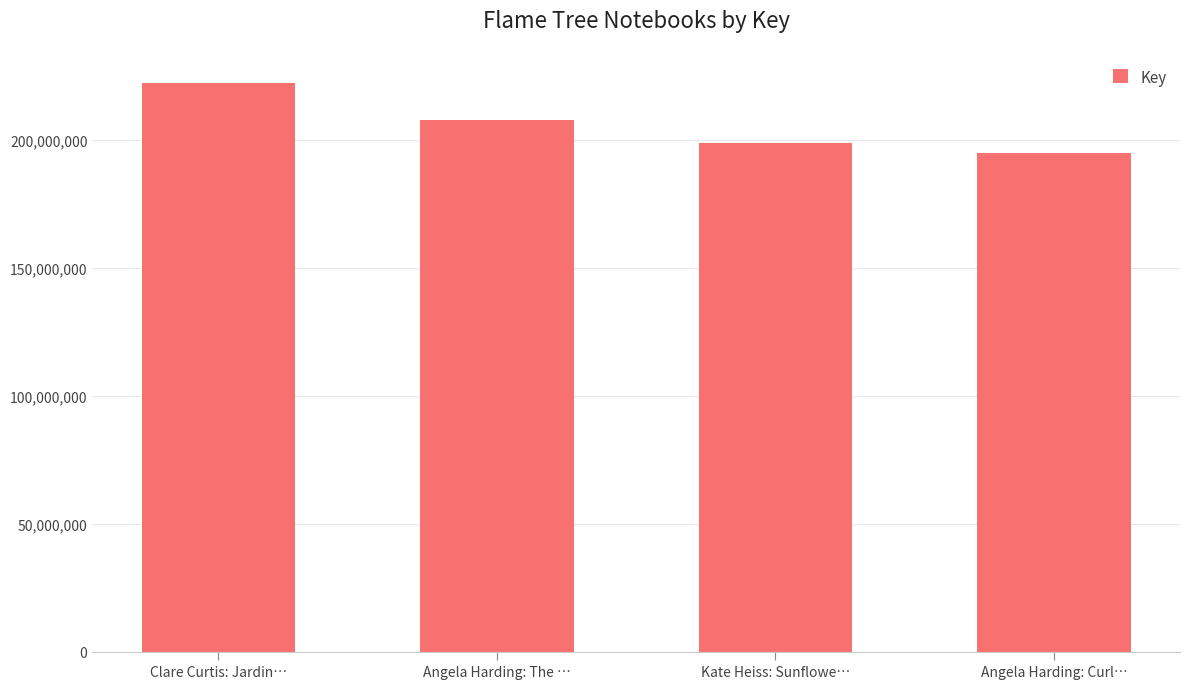

List the labels in order of value, largest first.

Clare Curtis: Jardin…, Angela Harding: The …, Kate Heiss: Sunflowe…, Angela Harding: Curl…